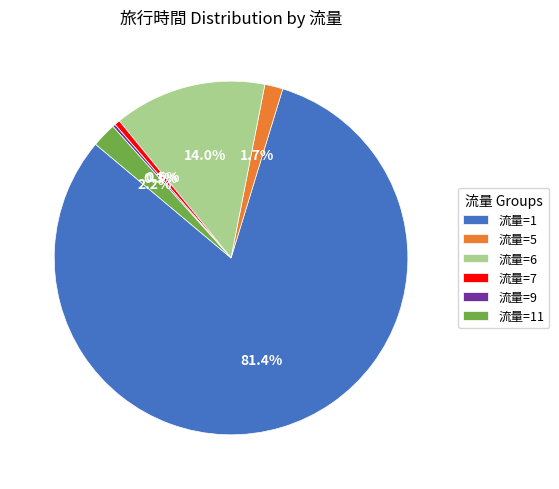

Which category accounts for the majority?

流量=1